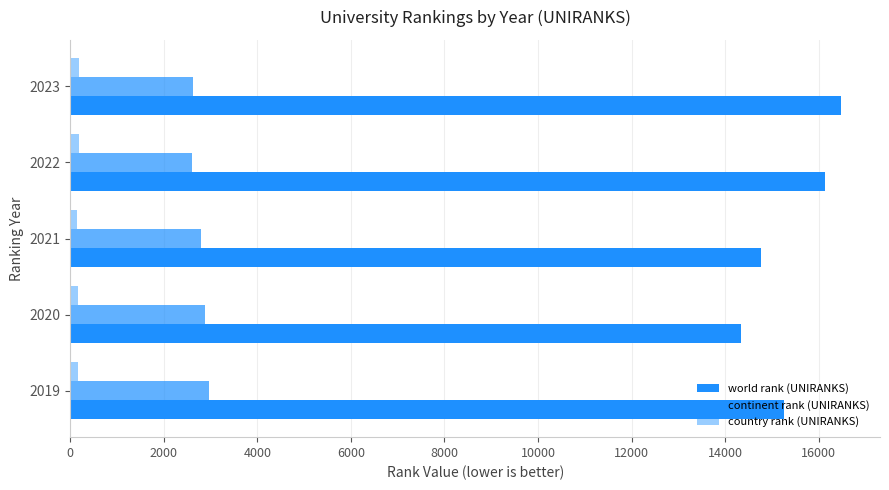

How many data points does each series have?

5